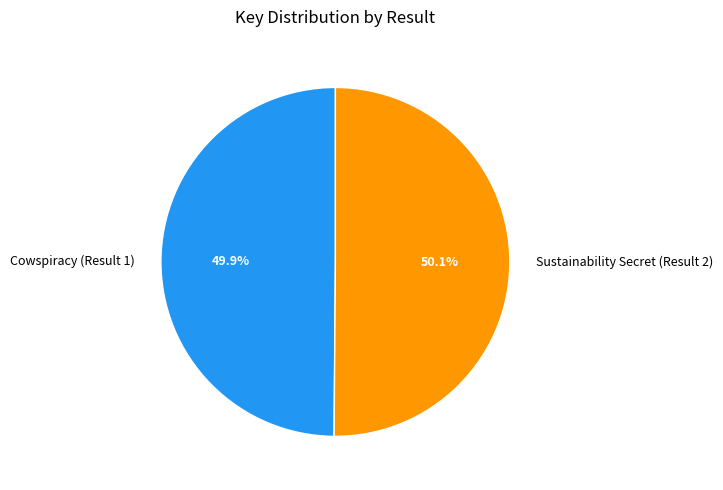

Does any single category account for the majority?

Yes